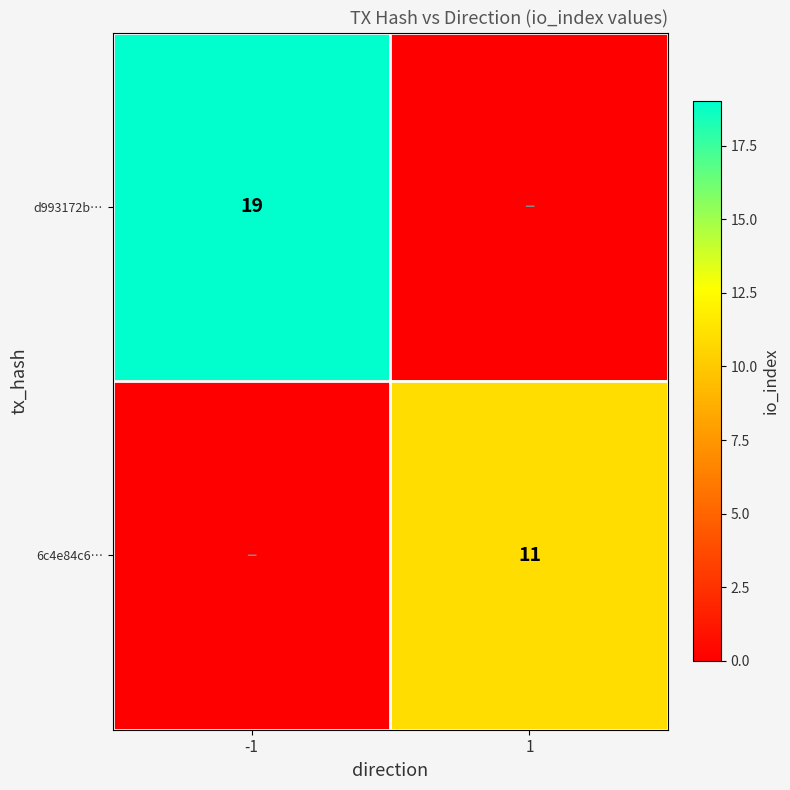

True or false: 6c4e84c6… has a value of 5 at 1.

False